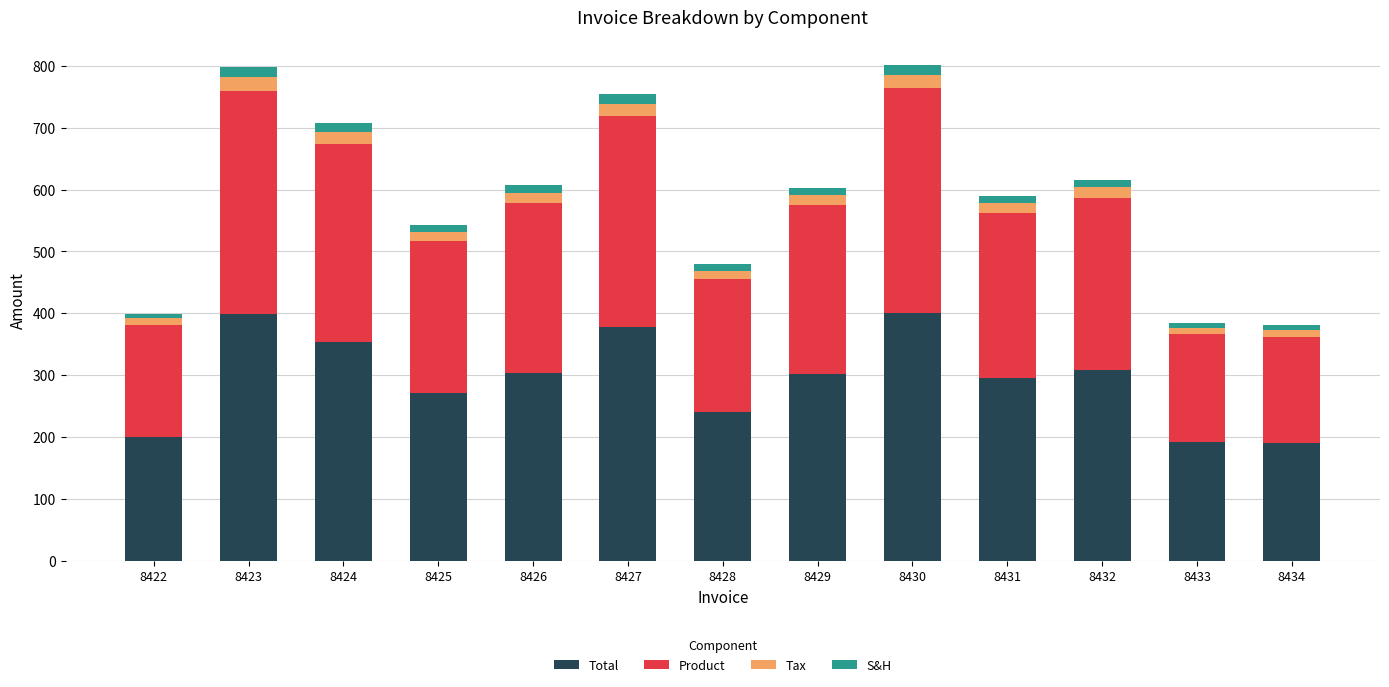

What is the value of the Total bar at the 8th from the left?

301.3